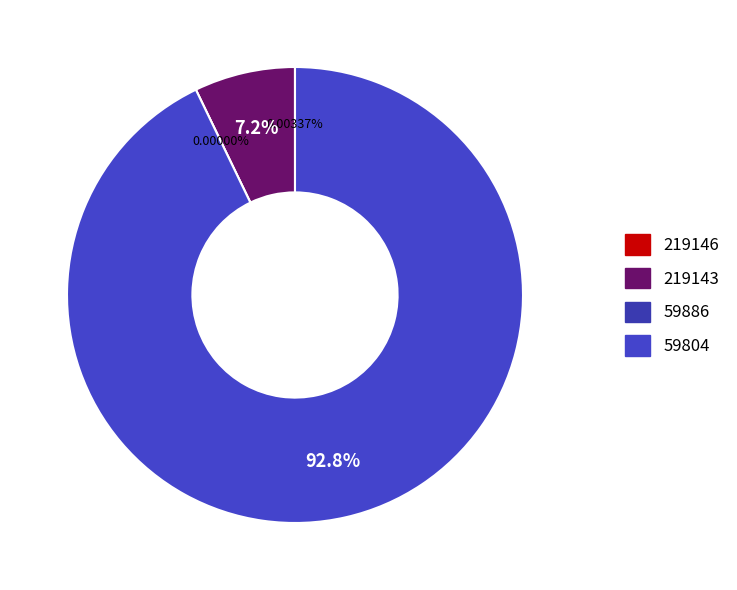

To the nearest percent, what is the difference between the largest and smallest slice percentages?

93%